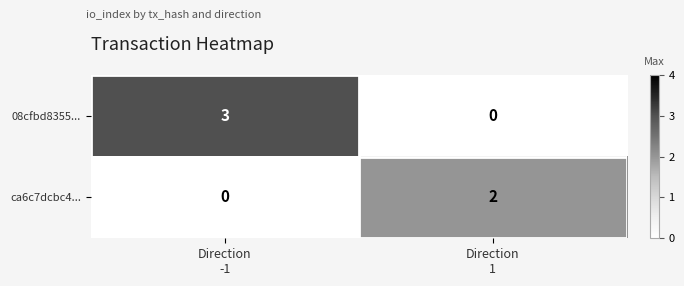

Which series has the largest total across all categories?

08cfbd8355...